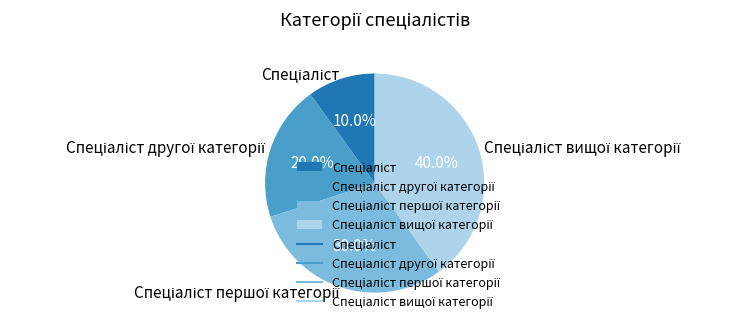

Is there a majority slice in this chart?

No